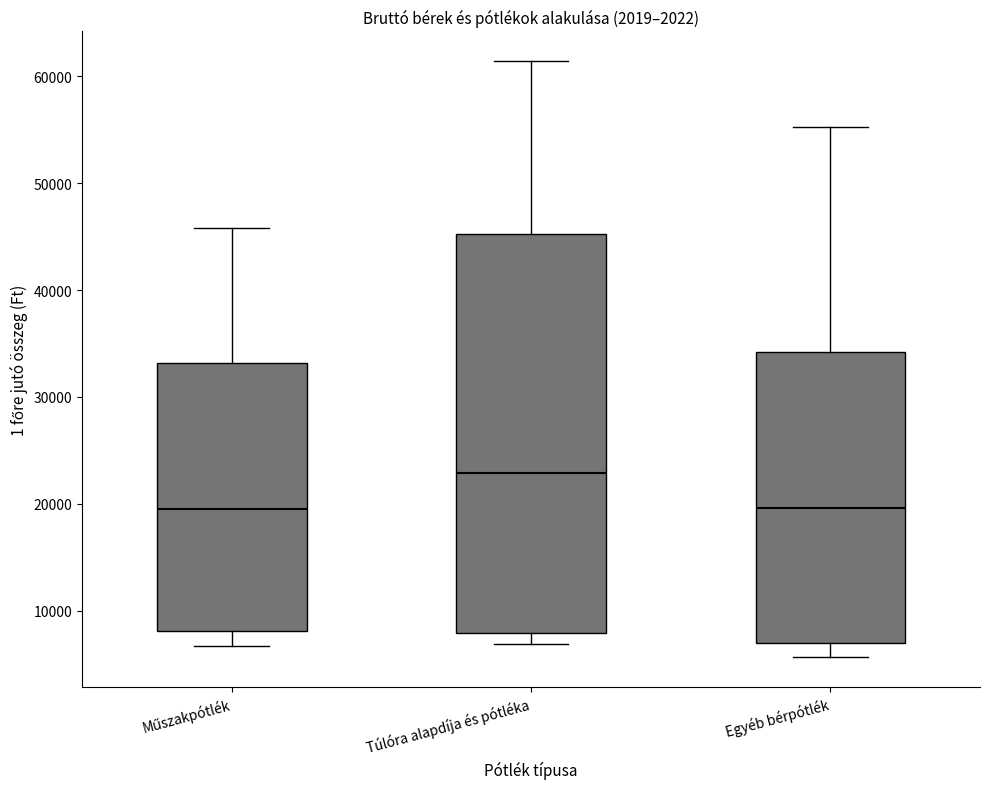

Reading left to right, read every box against the y-axis: the position of its median line, the range the box covers, and the ends of its whiskers. The values are not printed on the chart, so give them approximately, as read against the axis.

Műszakpótlék: median 20000, box 8000 to 33000, whiskers 7000 to 46000
Túlóra alapdíja és pótléka: median 23000, box 8000 to 45000, whiskers 7000 to 61000
Egyéb bérpótlék: median 20000, box 7000 to 34000, whiskers 6000 to 55000